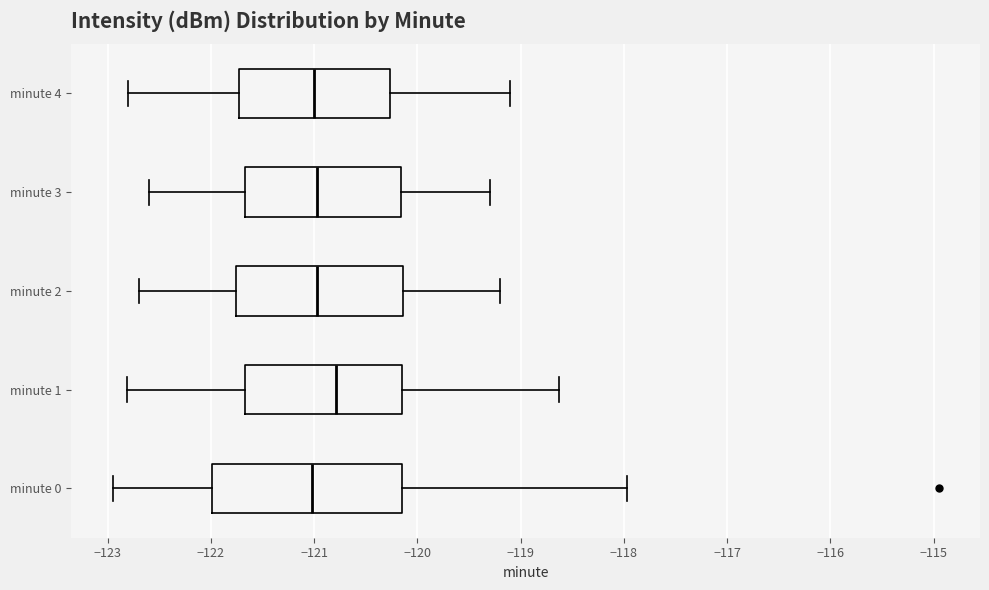

Reading bottom to top, transcribe this box plot: for each box, give where its median line is, the range the box spans, and where its two whiskers end, as read against the x-axis. The values are not printed on the chart, so give them approximately, as read against the axis.

minute 0: median -121.0, box -122.0 to -120.1, whiskers -123.0 to -118.0
minute 1: median -120.8, box -121.7 to -120.2, whiskers -122.8 to -118.6
minute 2: median -121.0, box -121.8 to -120.1, whiskers -122.7 to -119.2
minute 3: median -121.0, box -121.7 to -120.2, whiskers -122.6 to -119.3
minute 4: median -121.0, box -121.7 to -120.3, whiskers -122.8 to -119.1